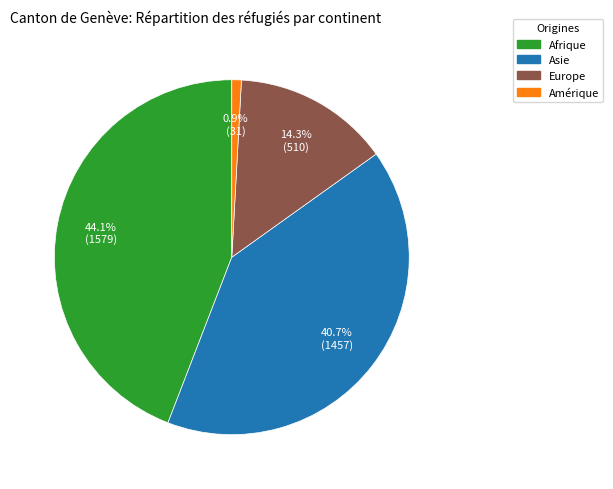

True or false: Amérique accounts for 14% of the total.

False